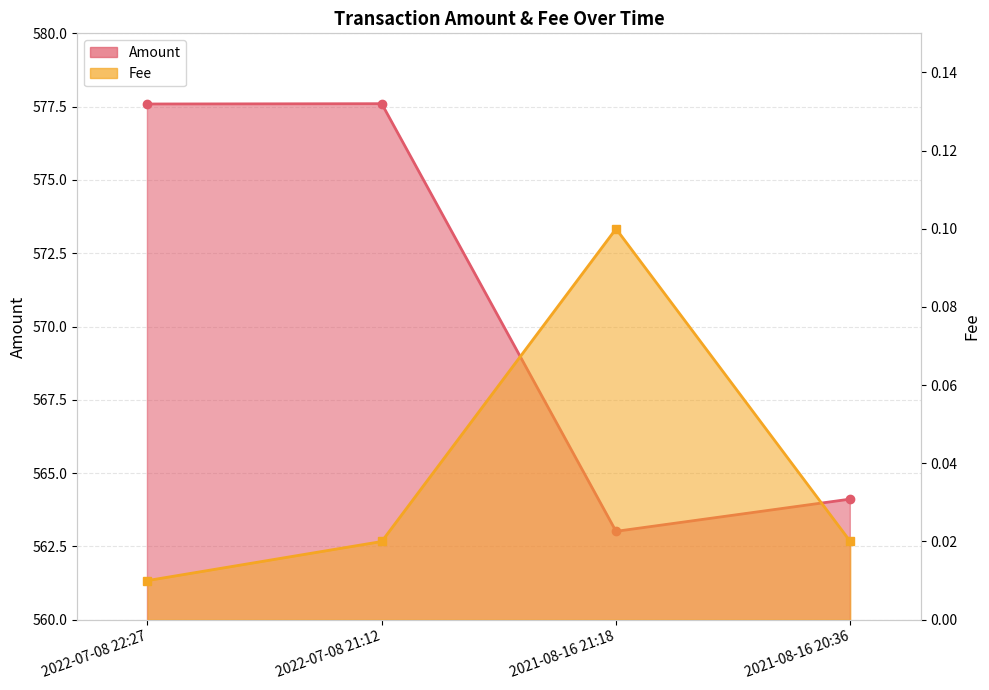

How many interior local peaks does the Amount series have?

1